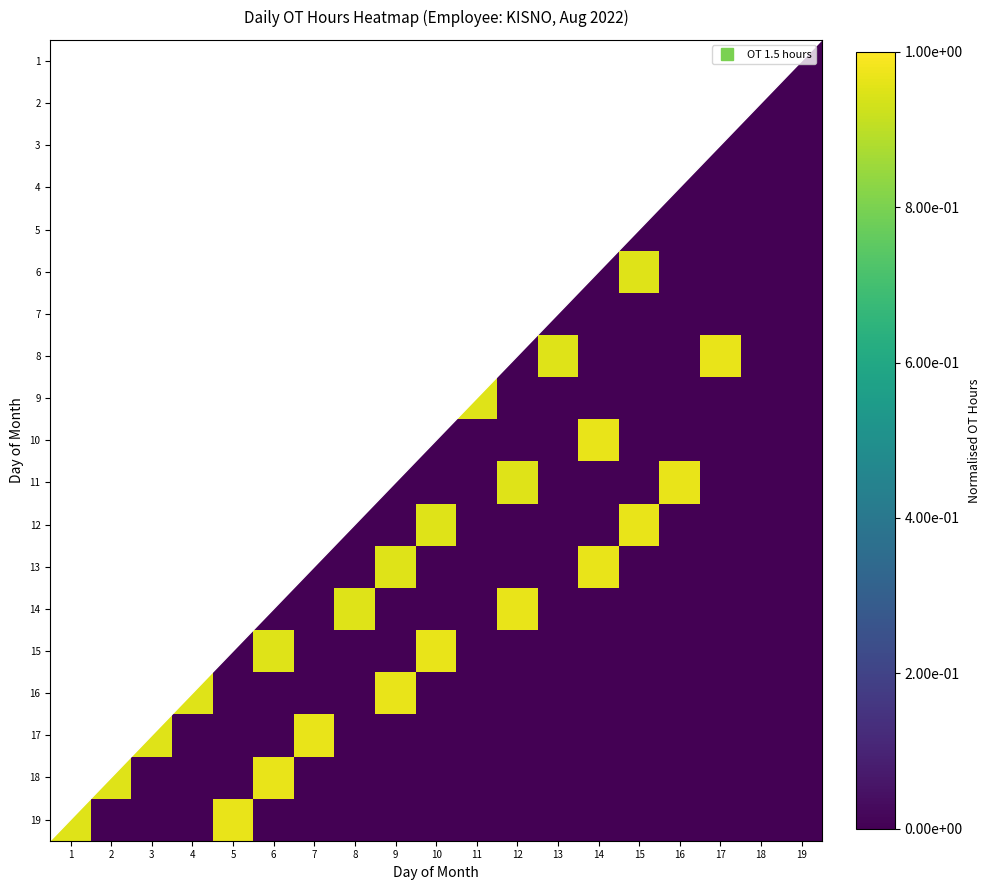

What is the average value of the 14 series?

0.2